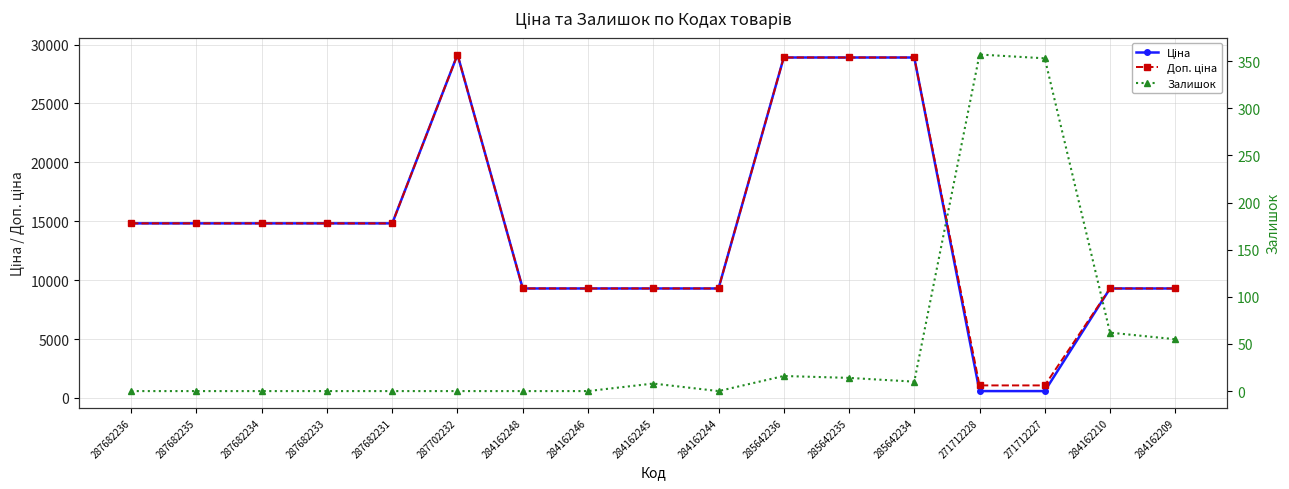

What is the approximate value of Ціна at 285642236?

28901.7